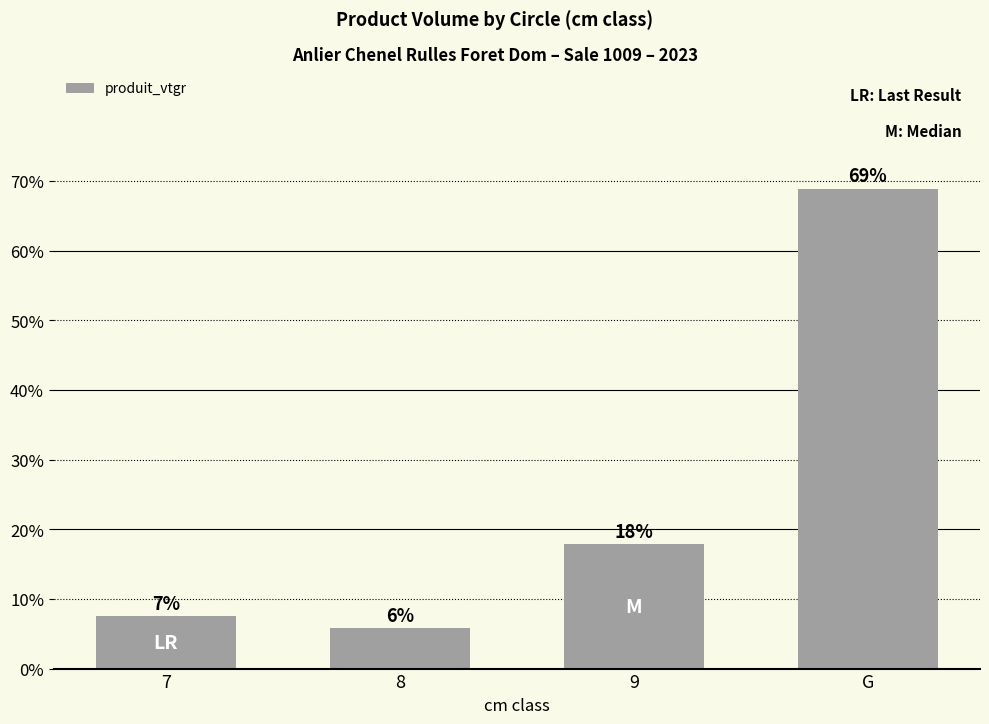

How many data points does each series have?

4